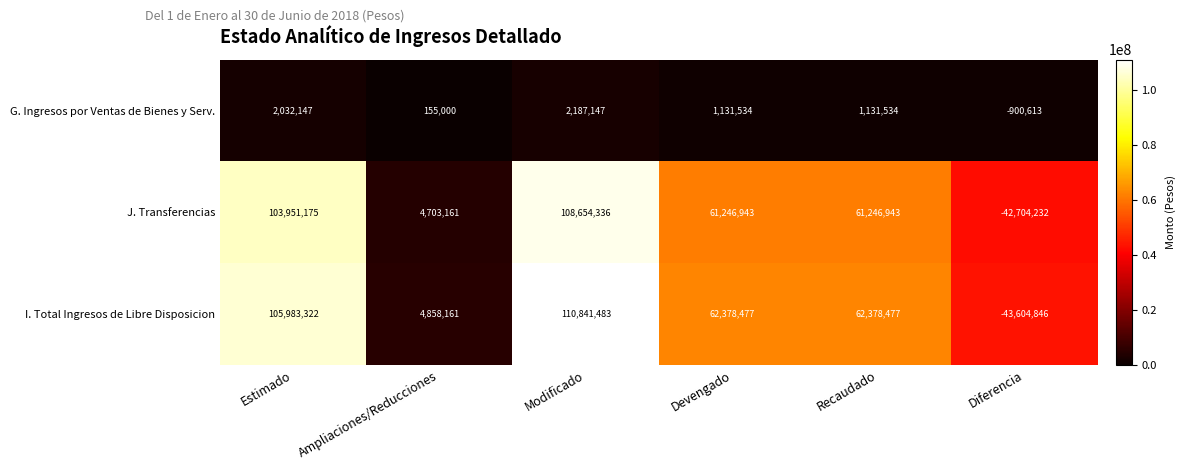

Reading left to right, list all the values displayed in this chart.

G. Ingresos por Ventas de Bienes y Serv.: Estimado=2032147	Ampliaciones/Reducciones=155000	Modificado=2187147	Devengado=1131534	Recaudado=1131534	Diferencia=-900613
J. Transferencias: Estimado=103951175	Ampliaciones/Reducciones=4703161	Modificado=108654336	Devengado=61246943	Recaudado=61246943	Diferencia=-42704232
I. Total Ingresos de Libre Disposicion: Estimado=105983322	Ampliaciones/Reducciones=4858161	Modificado=110841483	Devengado=62378477	Recaudado=62378477	Diferencia=-43604846